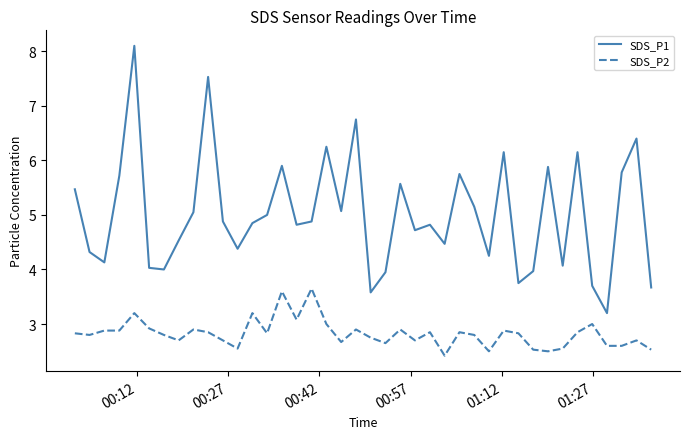

List the series in order of their overall mean, lowest first.

SDS_P2, SDS_P1